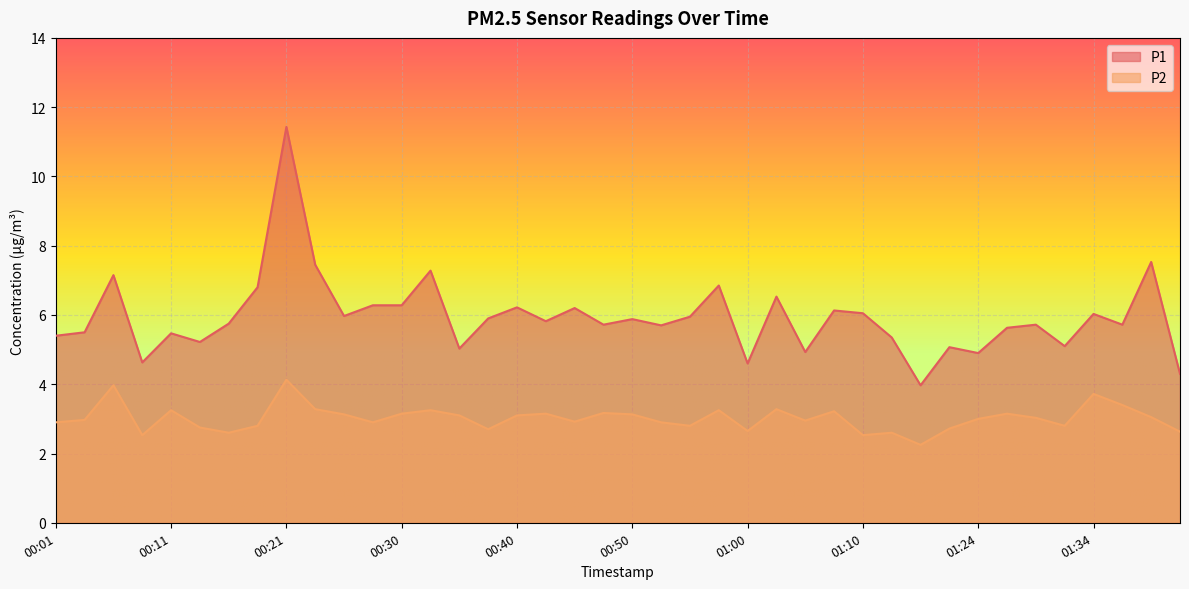

Rank the series by their average value, from highest to lowest.

P1, P2